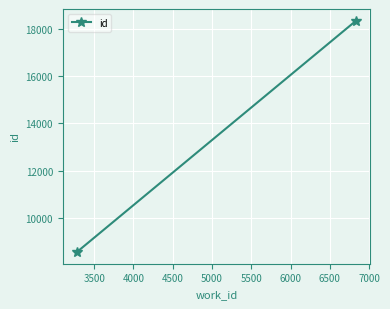

True or false: the data shows 3845 at 3000.

False